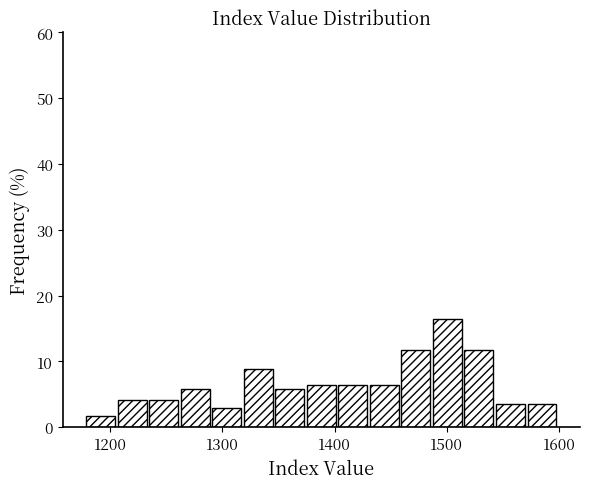

Around what value on the x-axis is the tallest bar? Give the approximate position of its centre, as read against the axis.

1500